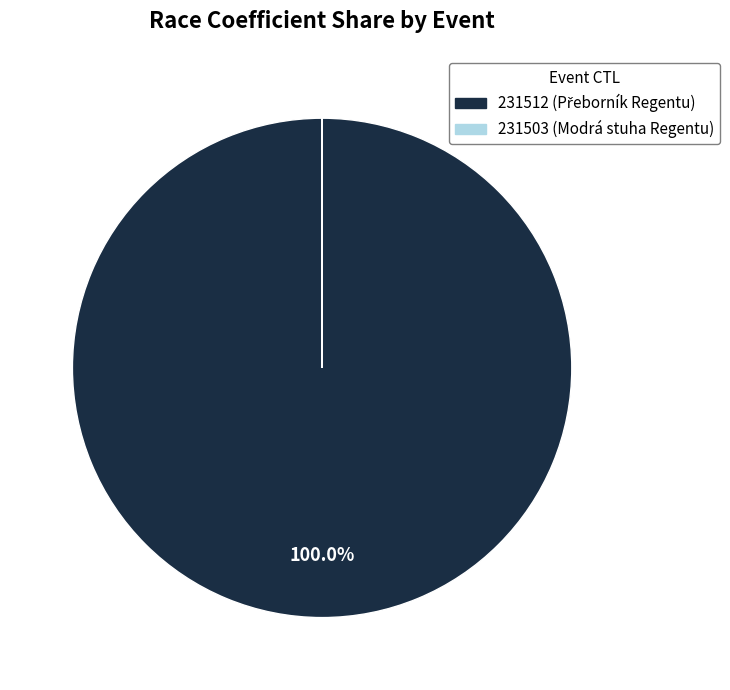

Which slice is the largest?

231512